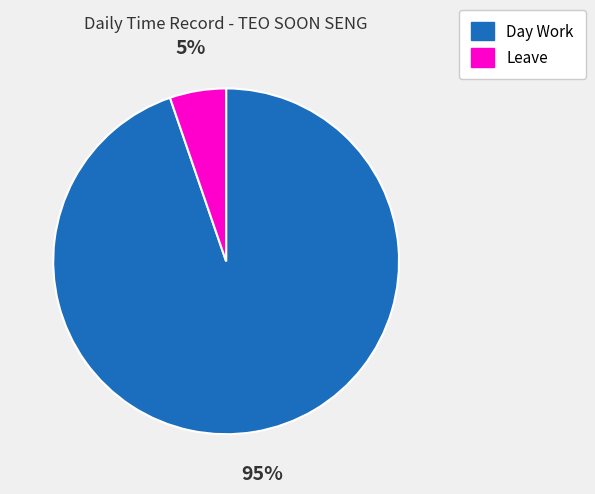

To the nearest percent, what portion does Day Work represent?

95%